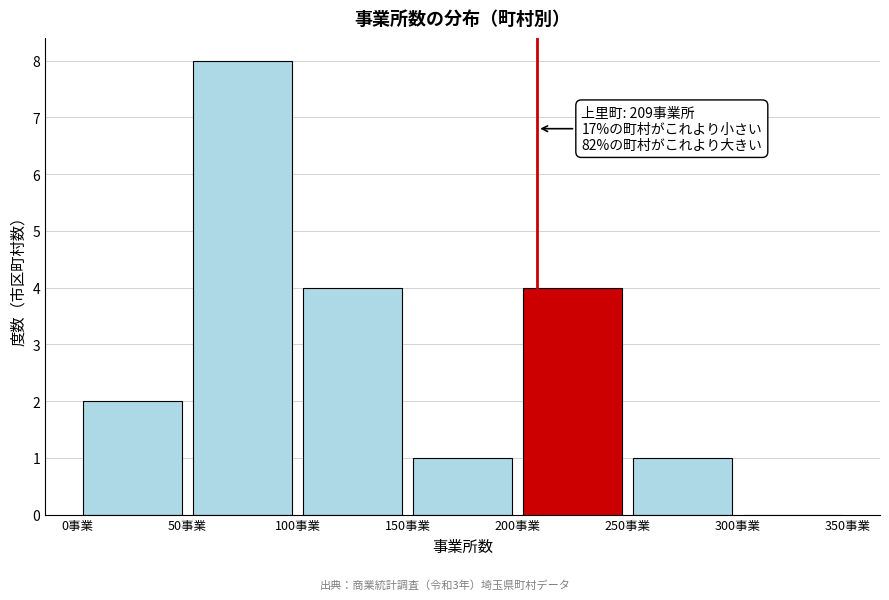

Which range on the x-axis has the tallest bar?

50 to 100